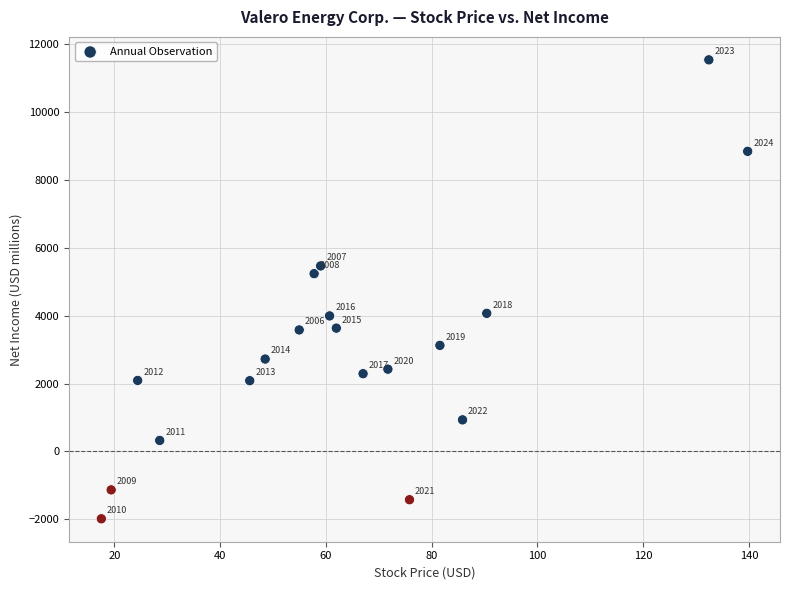

What Y value in the scatter plot is closest to 4773?

5234